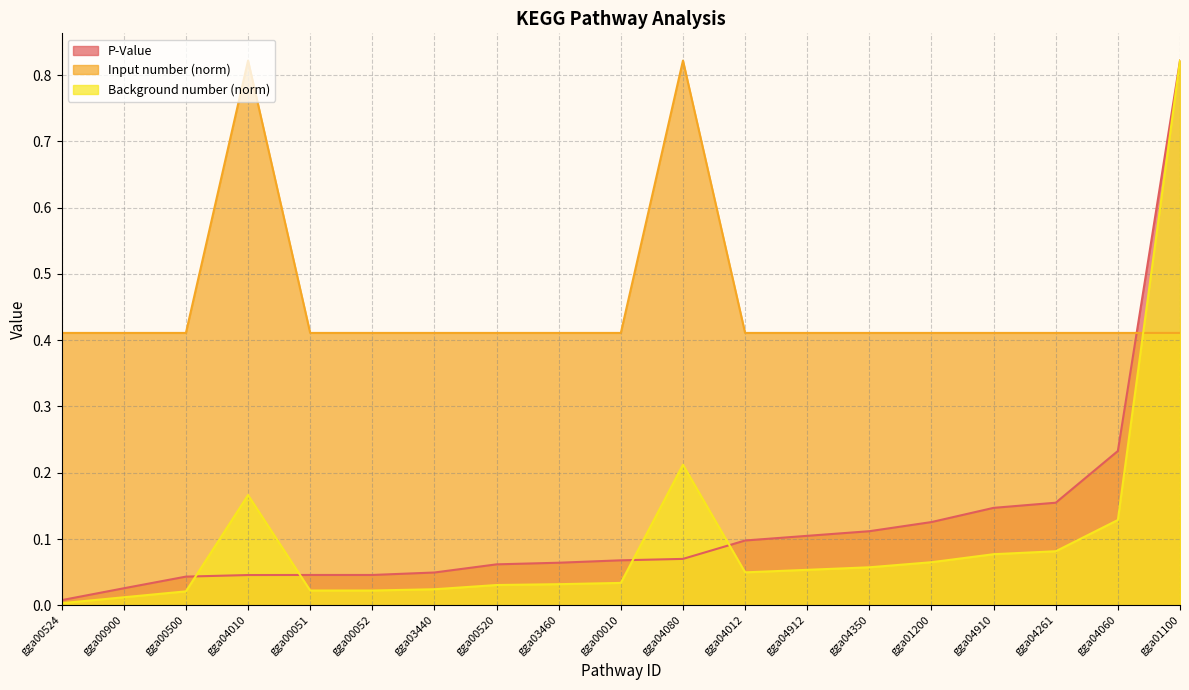

Which series has the widest spread of values?

Background number (norm)